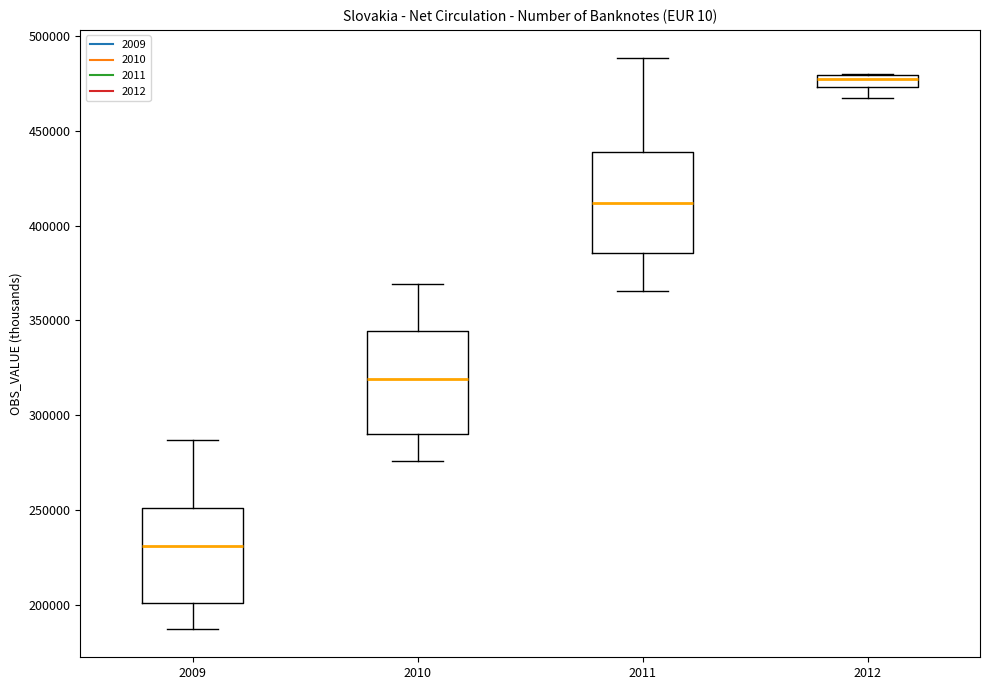

Where does the lower whisker of the box at x = 2009 end on the y-axis? The values are not printed on the chart, so give them approximately, as read against the axis.

185000